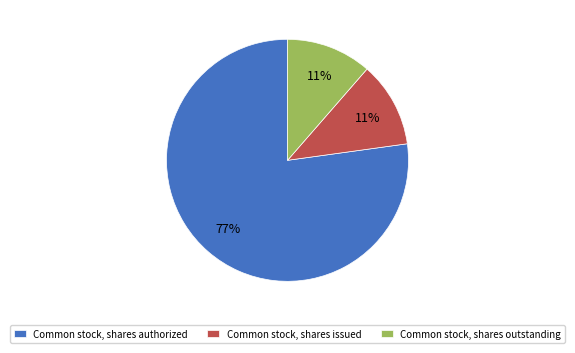

What is the majority slice?

Common stock, shares authorized